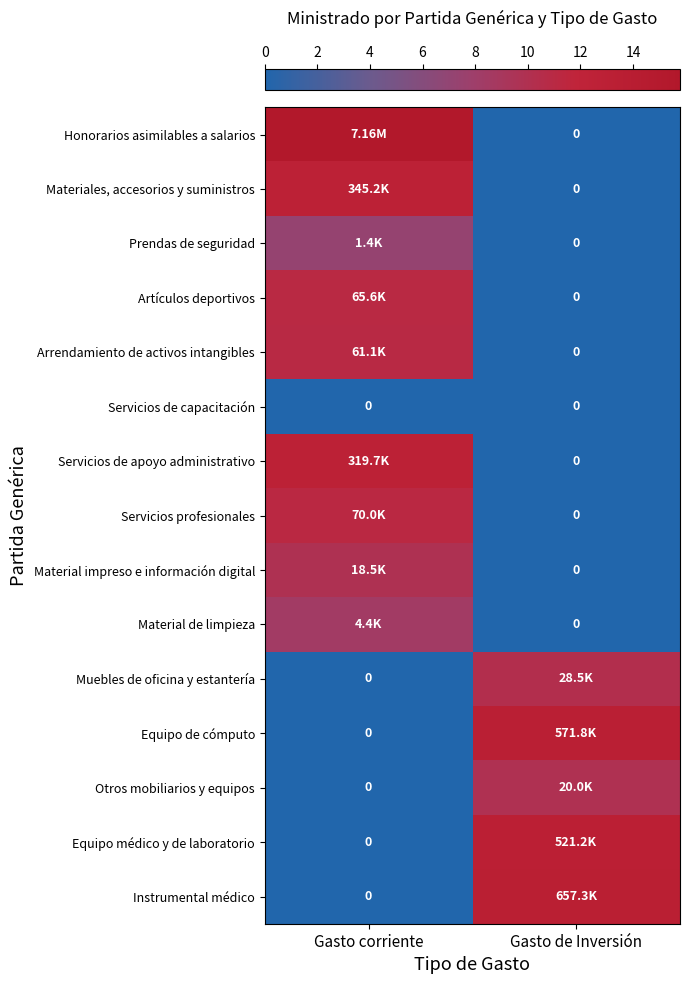

Which has a higher value, Gasto de Inversión or Gasto corriente?

Gasto corriente